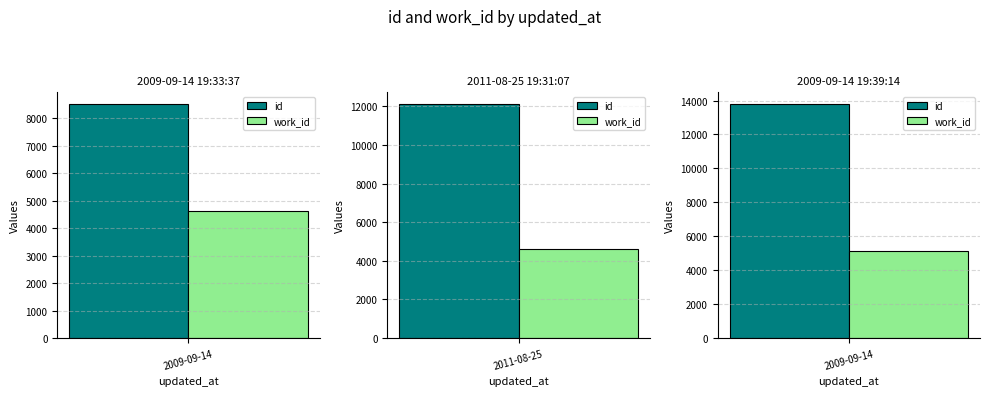

Between 2009-09-14 and 2009-09-14, which series saw the biggest shift?

id